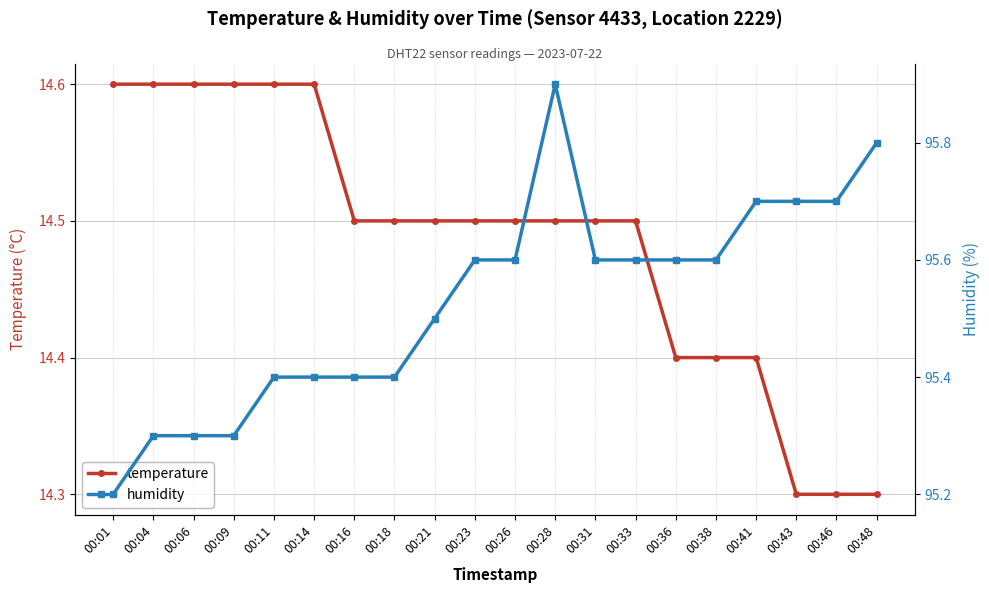

The temperature series shows 14.5 at 00:26. True or false?

True